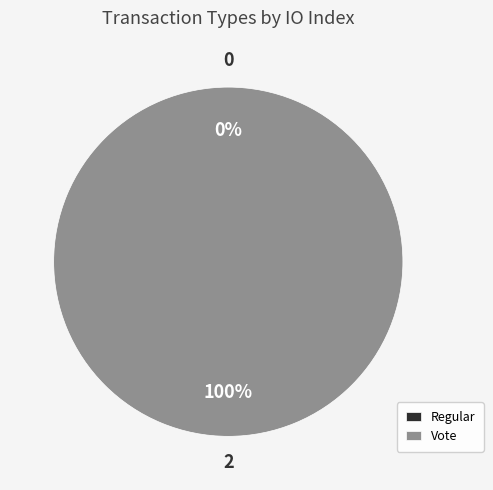

What percentage do Vote and Regular together represent?

100.0%